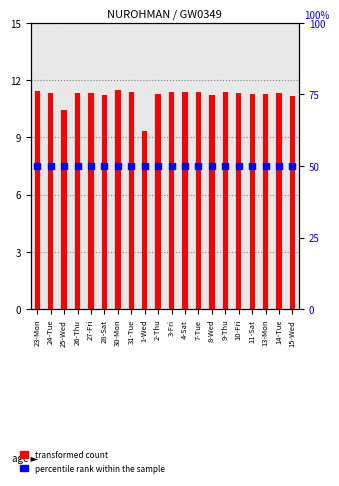

What is the total value across all series at 2-Thu?

61.2